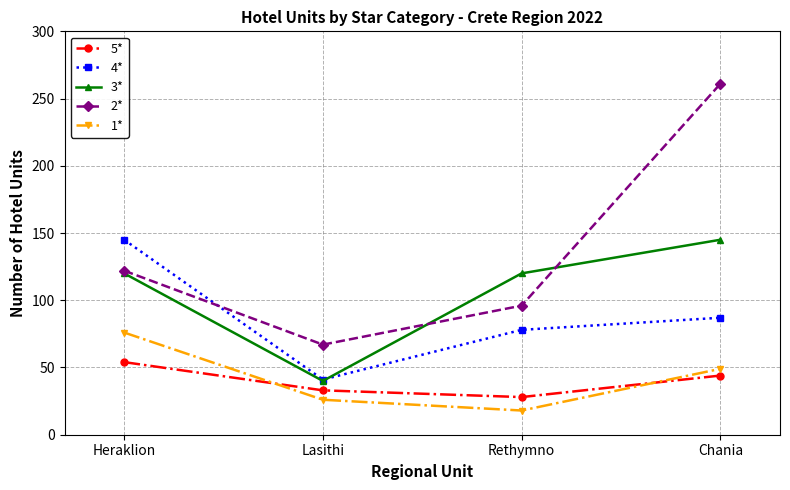

How many 3* values are between 120 and 145?

3